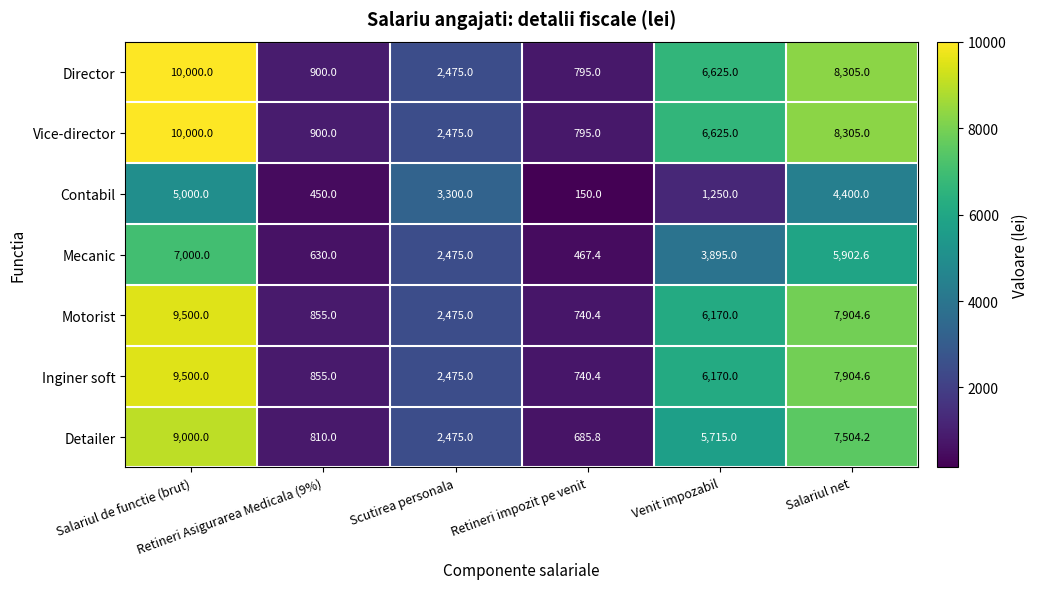

What is the maximum value for Vice-director?

10000.0